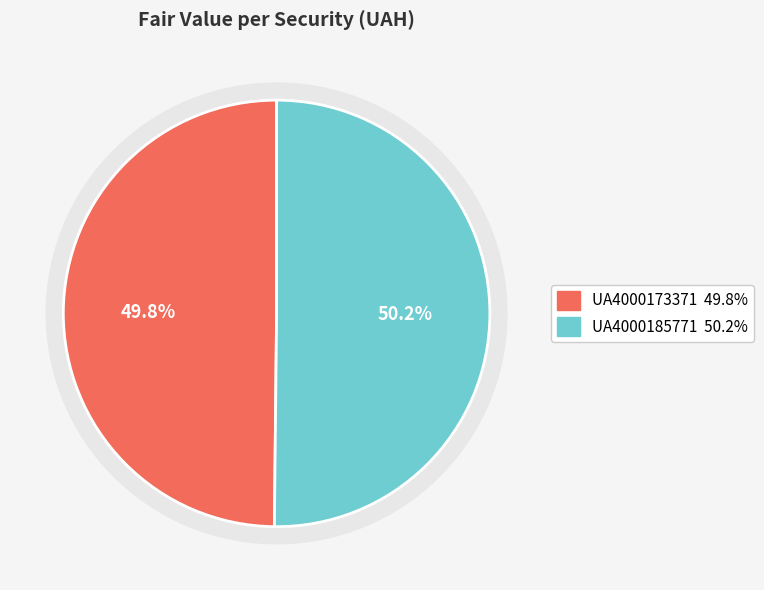

What percentage is the UA4000173371 slice, to the nearest percent?

50%